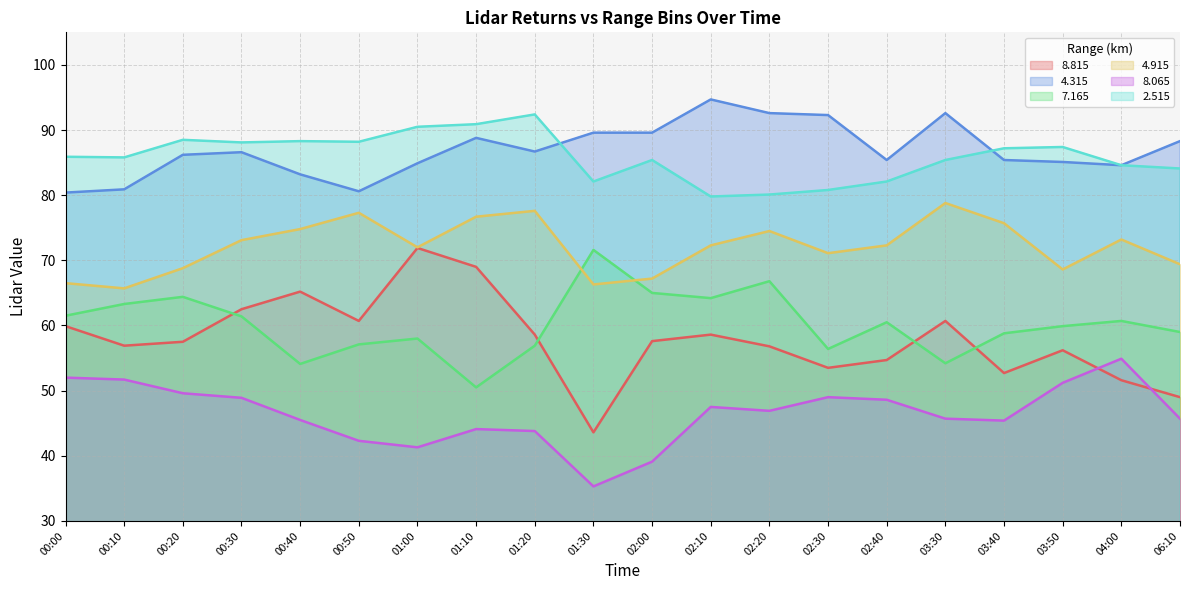

At which label does 8.065 first exceed 46?

00:00